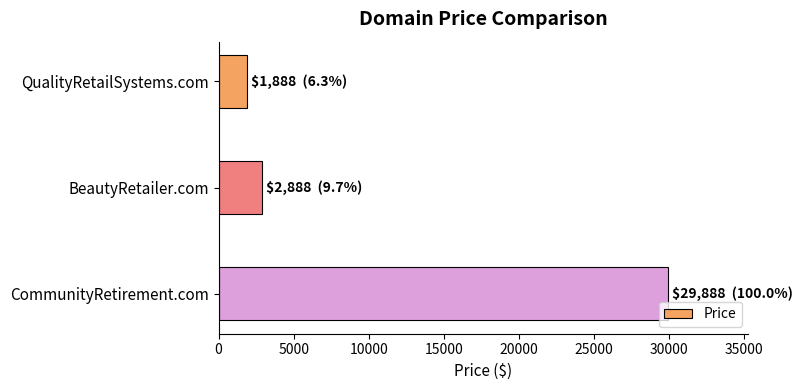

Where is the data nearest to the value 15888?

BeautyRetailer.com